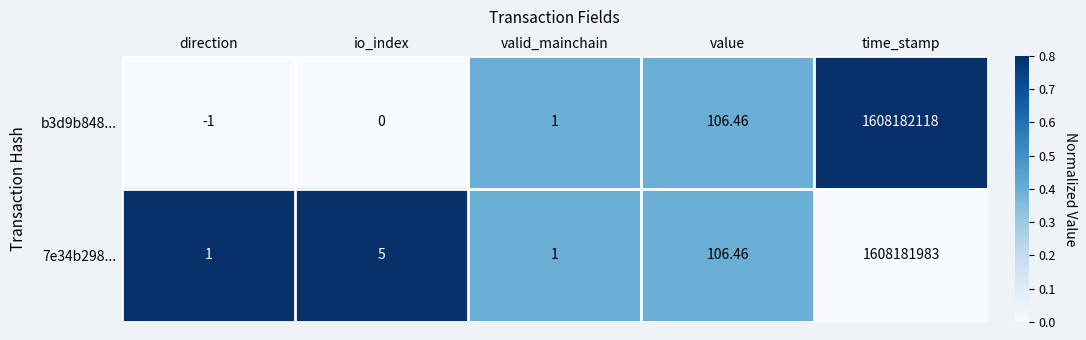

True or false: b3d9b848... has a value of 0.4 at value.

True